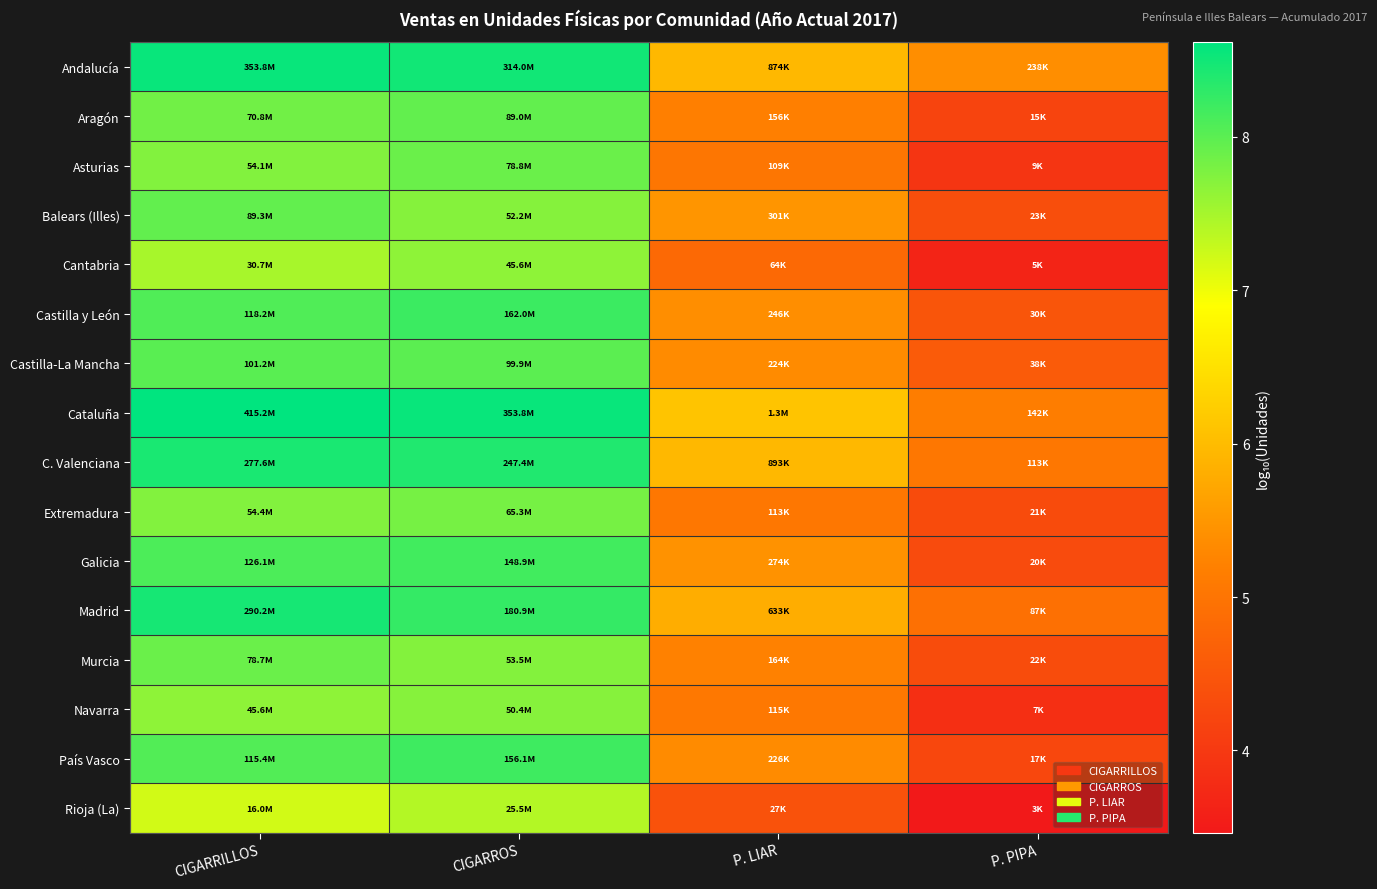

At P. LIAR, list the series in order from smallest to largest.

Rioja (La), Cantabria, Asturias, Extremadura, Navarra, Aragón, Murcia, Castilla-La Mancha, País Vasco, Castilla y León, Galicia, Balears (Illes), Madrid, Andalucía, C. Valenciana, Cataluña